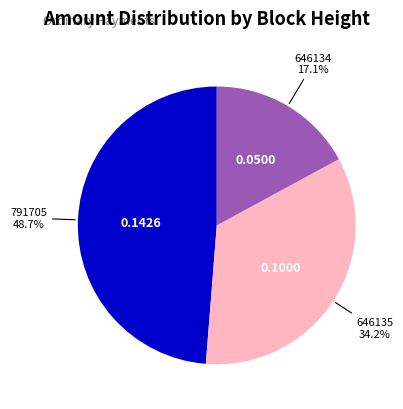

To the nearest percent, what is the combined percentage of 646135 and 791705?

83%